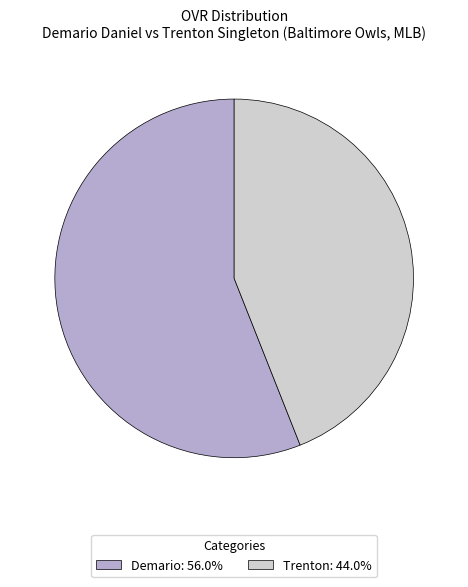

Rank the categories by value from lowest to highest.

Trenton, Demario